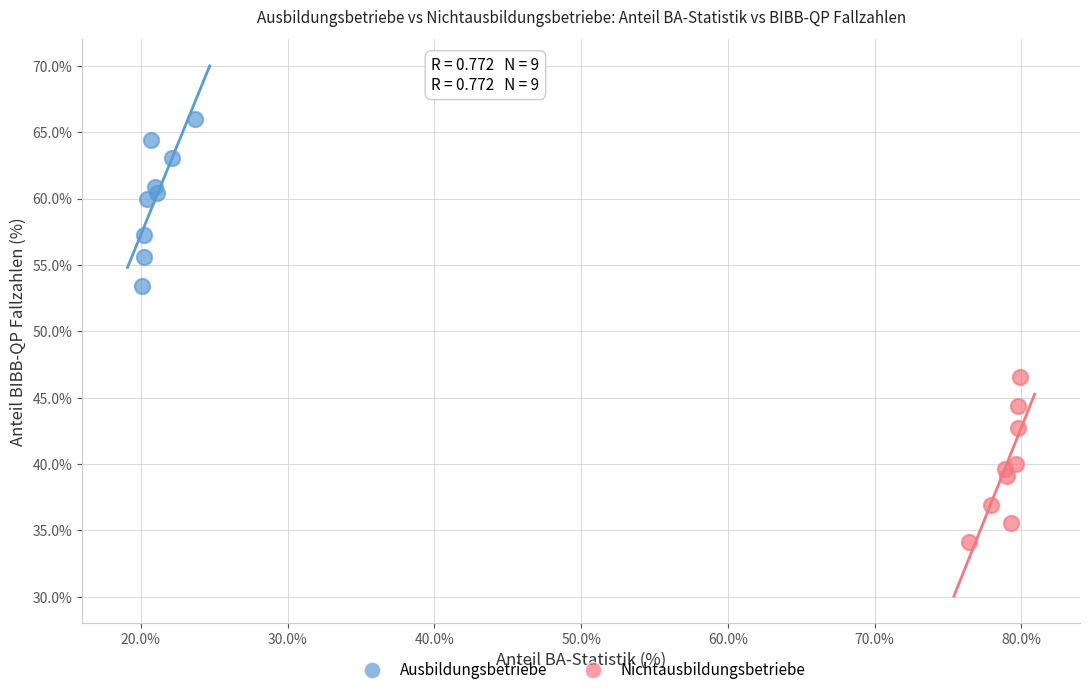

Which series reaches the minimum Y coordinate?

Nichtausbildungsbetriebe